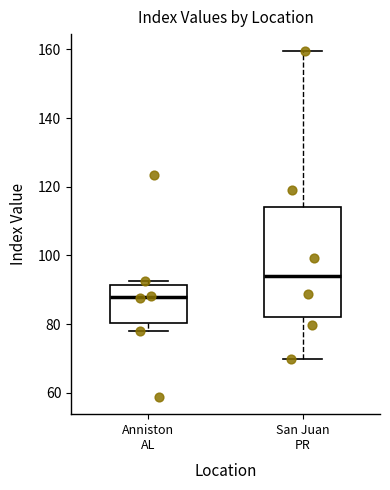

Which box's median line is the highest?

San Juan PR